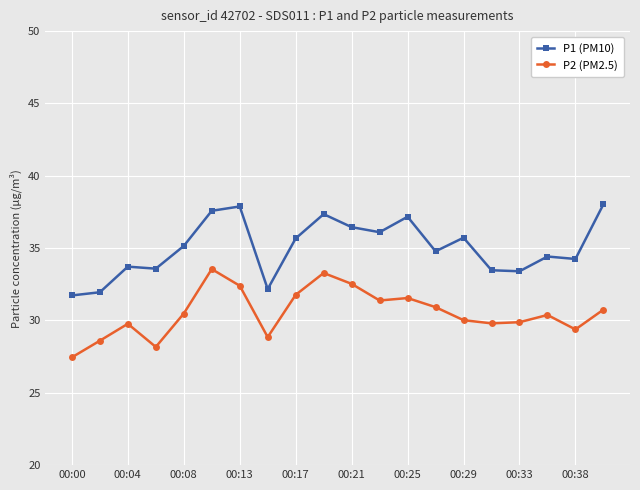

What is the difference between the maximum and minimum values in the P2 (PM2.5) series?

6.1